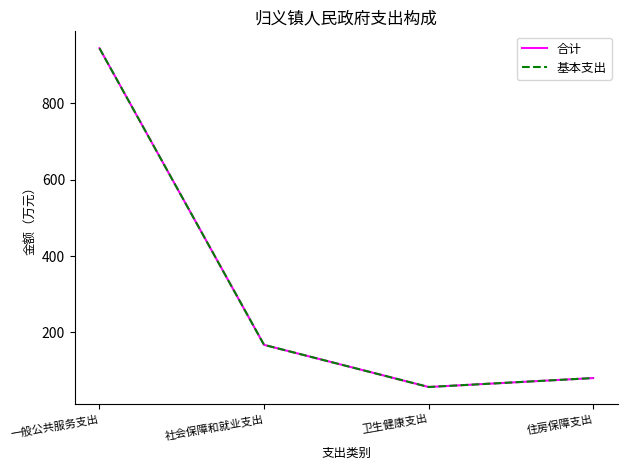

Which series has the widest spread of values?

合计